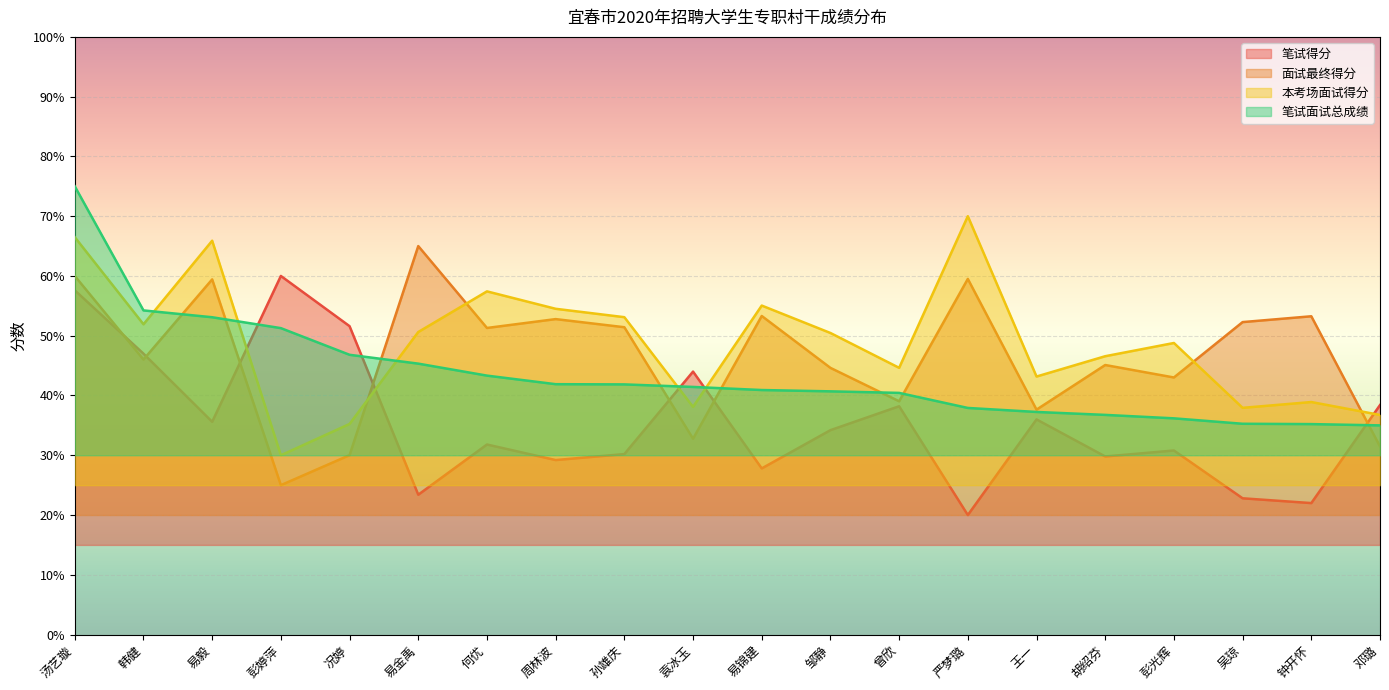

Read the 面试最终得分 value at 汤艺璇.

60.0